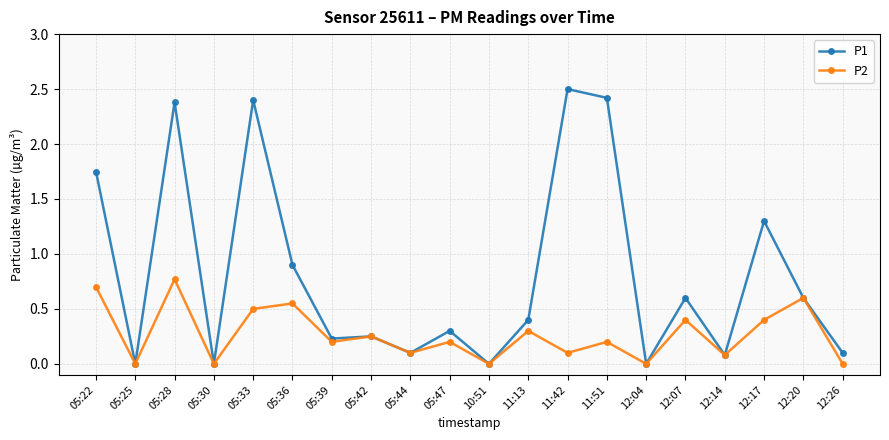

True or false: P1 has a value of 0.2 at 11:13.

False